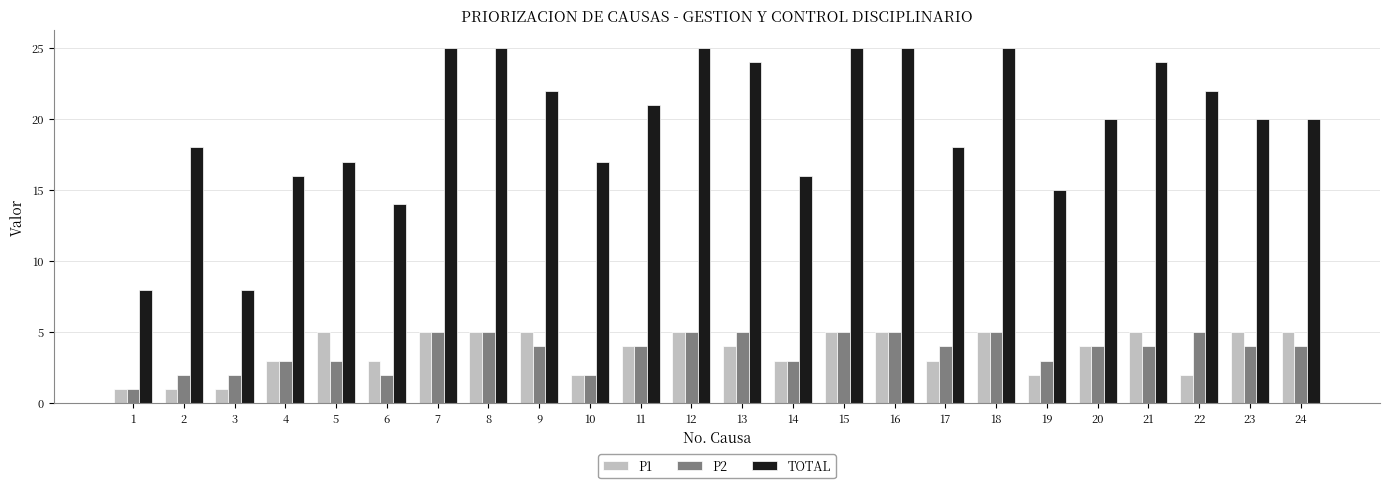

Count the P2 values in the range 3 to 5.

19